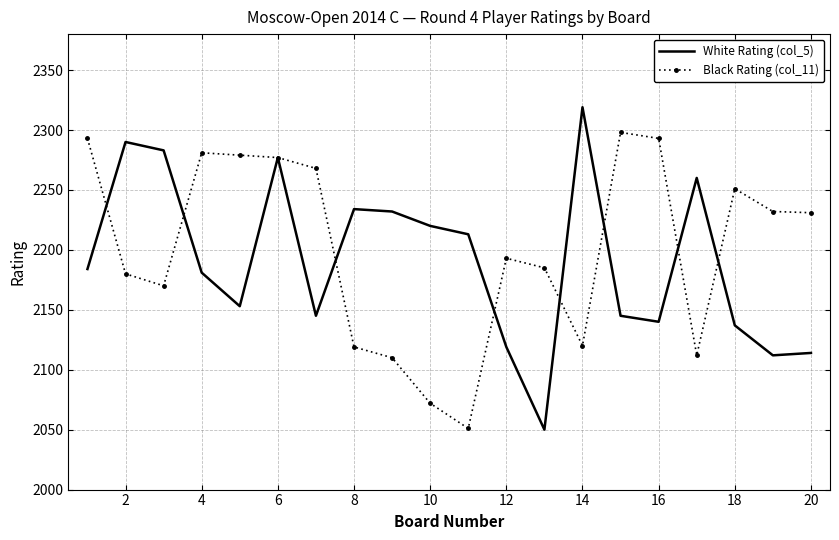

What is the maximum value for White Rating (col_5)?

2319